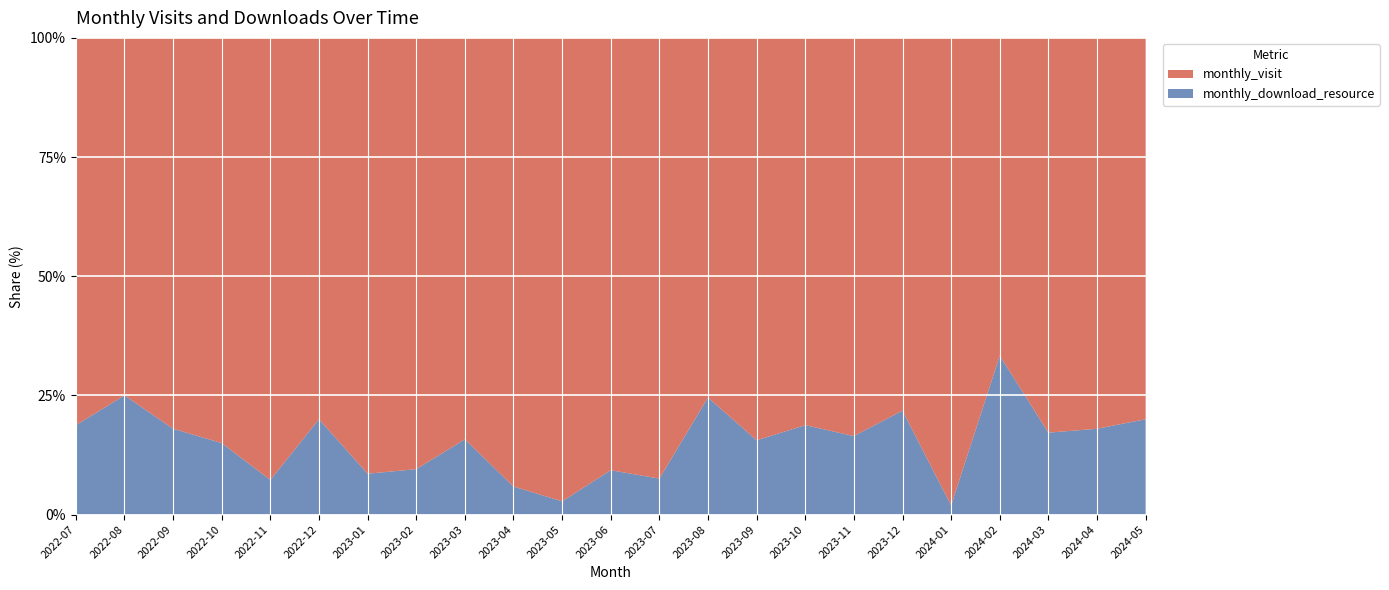

Reading right to left, what are all the values shown in this chart?

monthly_visit: 4	41	53	50	51	61	71	52	65	43	49	39	35	32	32	38	32	72	64	34	41	24	13
monthly_download_resource: 1	9	11	25	1	17	14	12	12	14	4	4	1	2	6	4	3	18	5	6	9	8	3